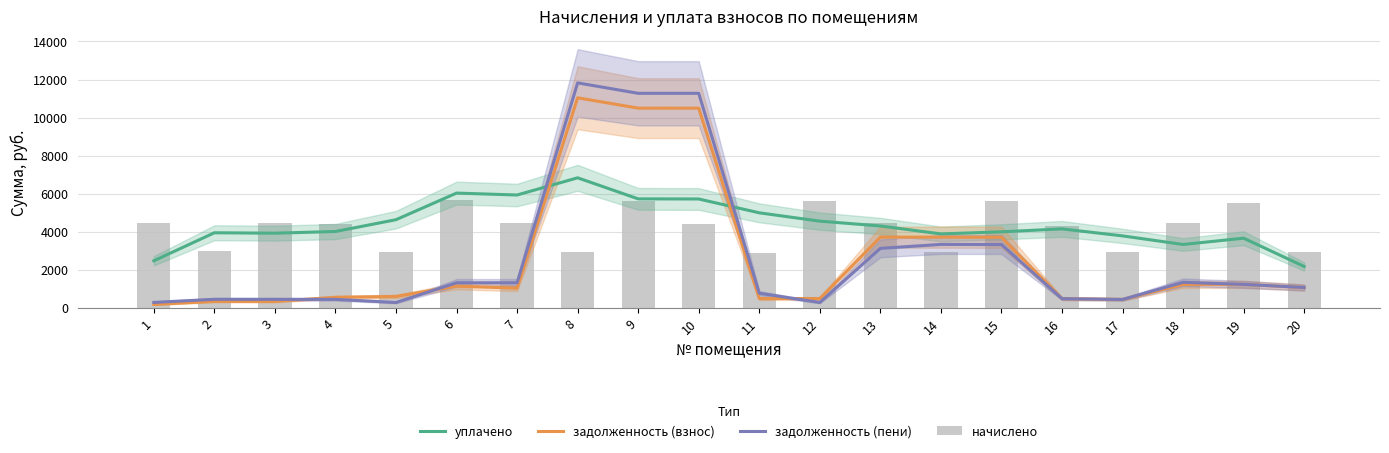

What is the value of the начислено bar at the 12th from the left?

5595.8